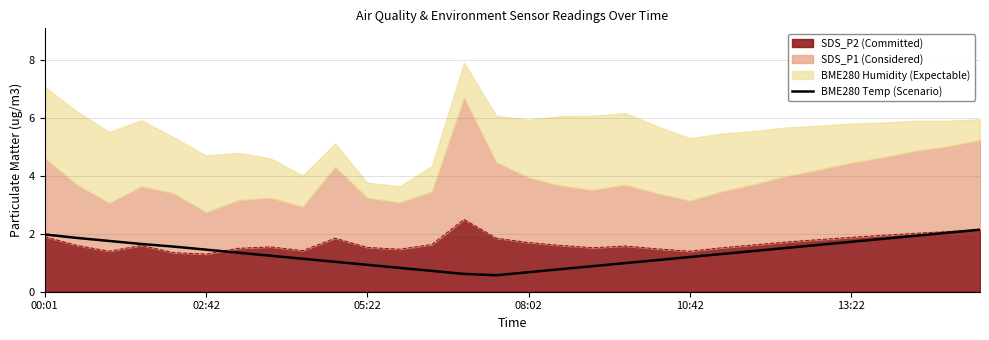

Is it true that the value at 02:42 is 0.5?

False